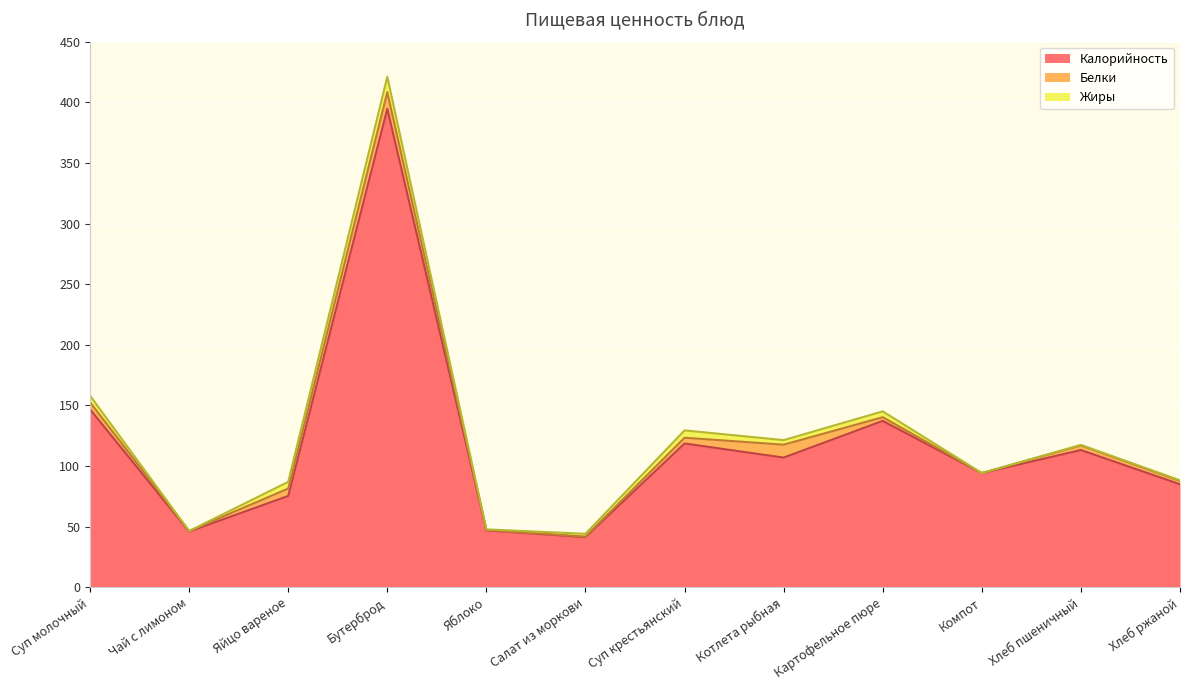

How many lines are shown in the chart?

3